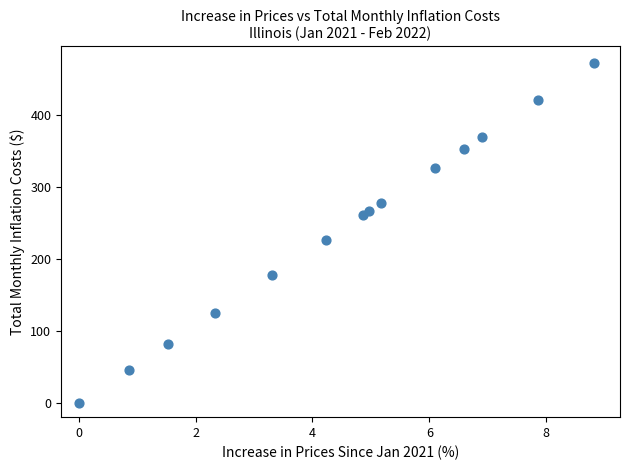

What Y value in the scatter plot is closest to 235?

226.8